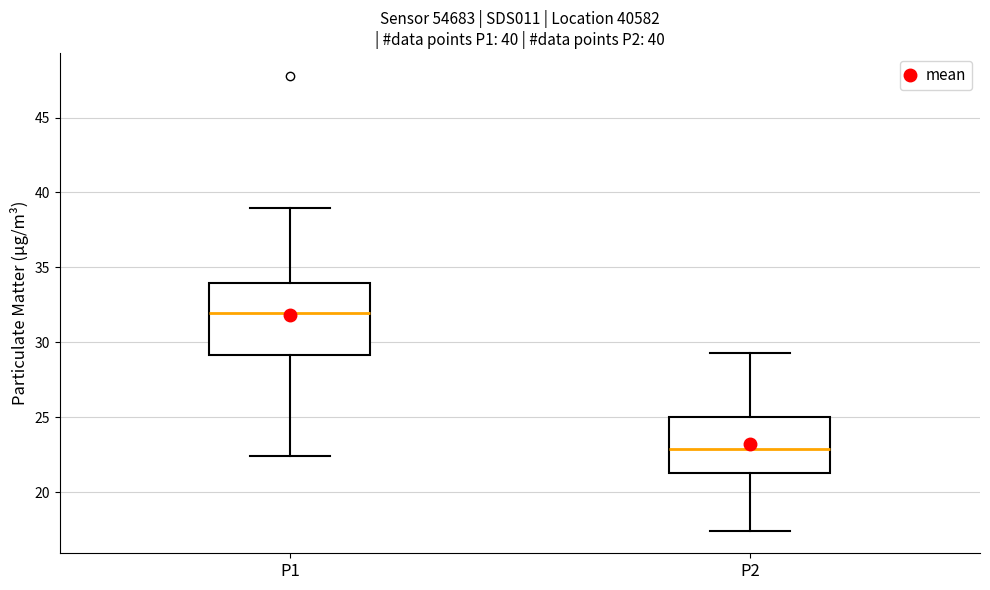

Which box is the tallest, from its lower edge to its upper edge?

P1